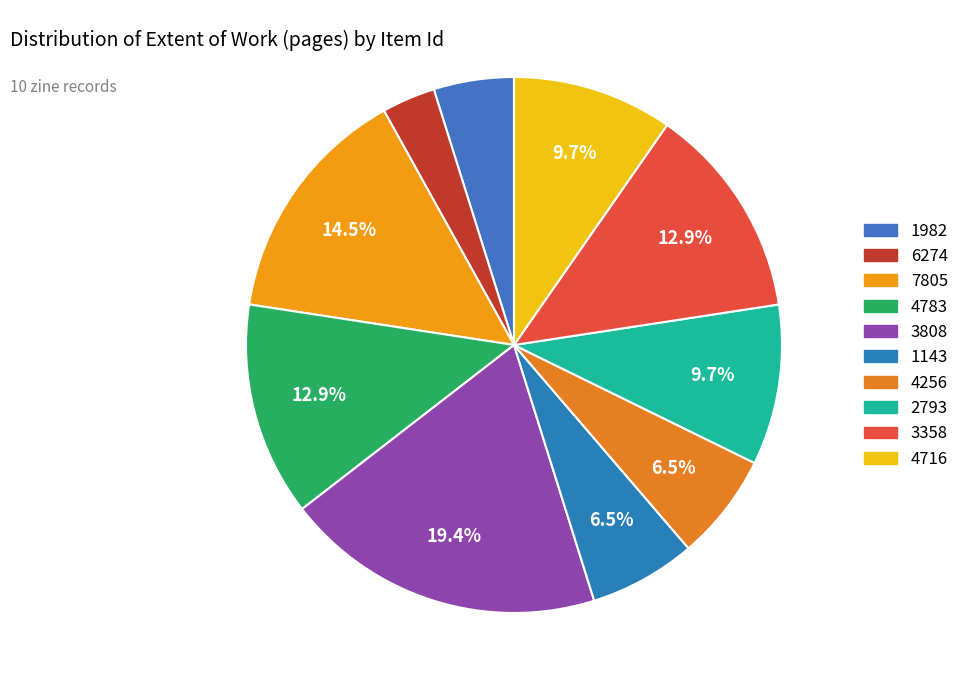

What is the largest slice in the pie chart?

3808